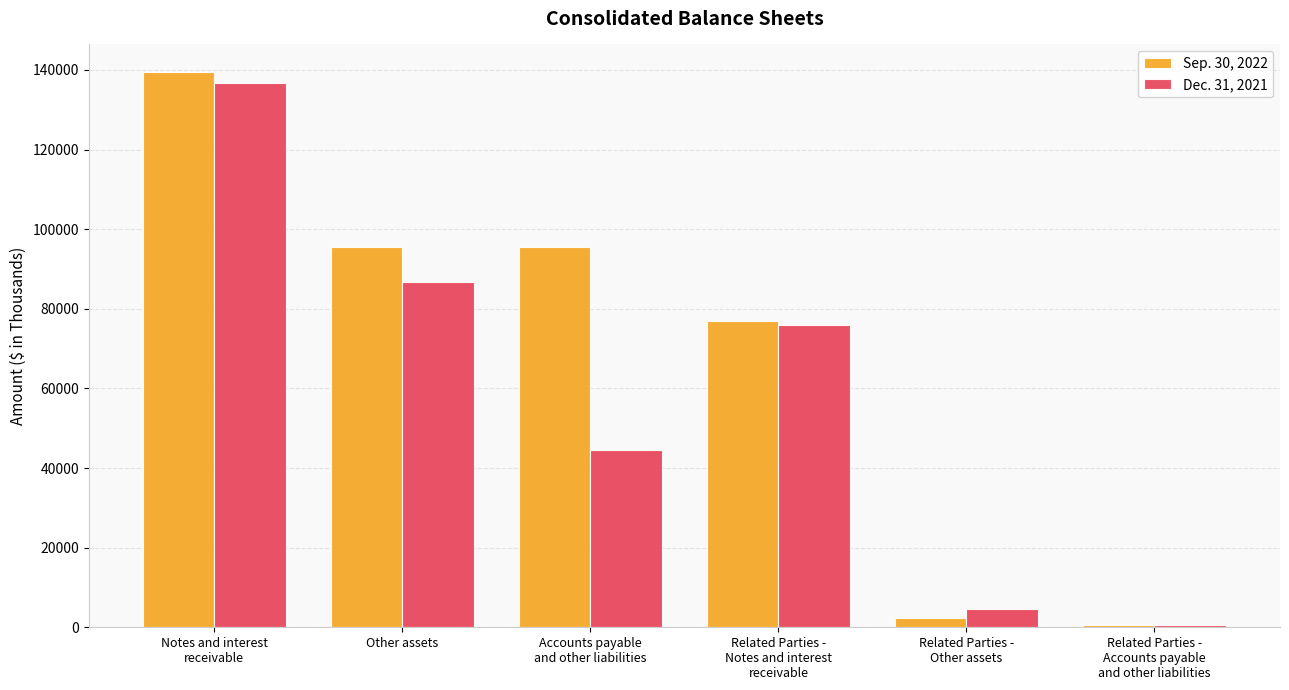

At which label does Sep. 30, 2022 first exceed 95414?

Notes and interest
receivable